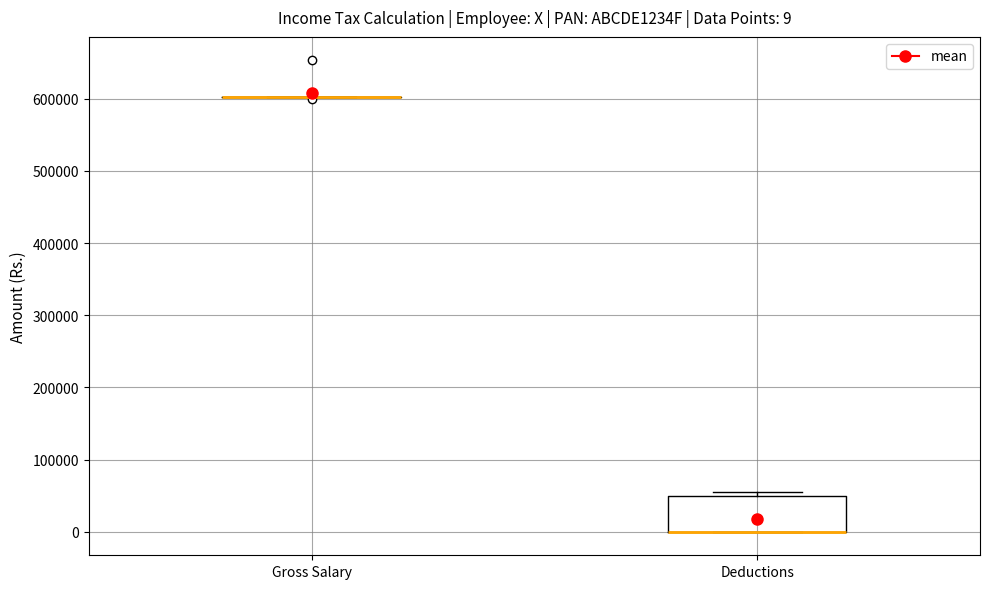

Comparing the boxes themselves (not the whiskers), which one is the tallest?

Deductions